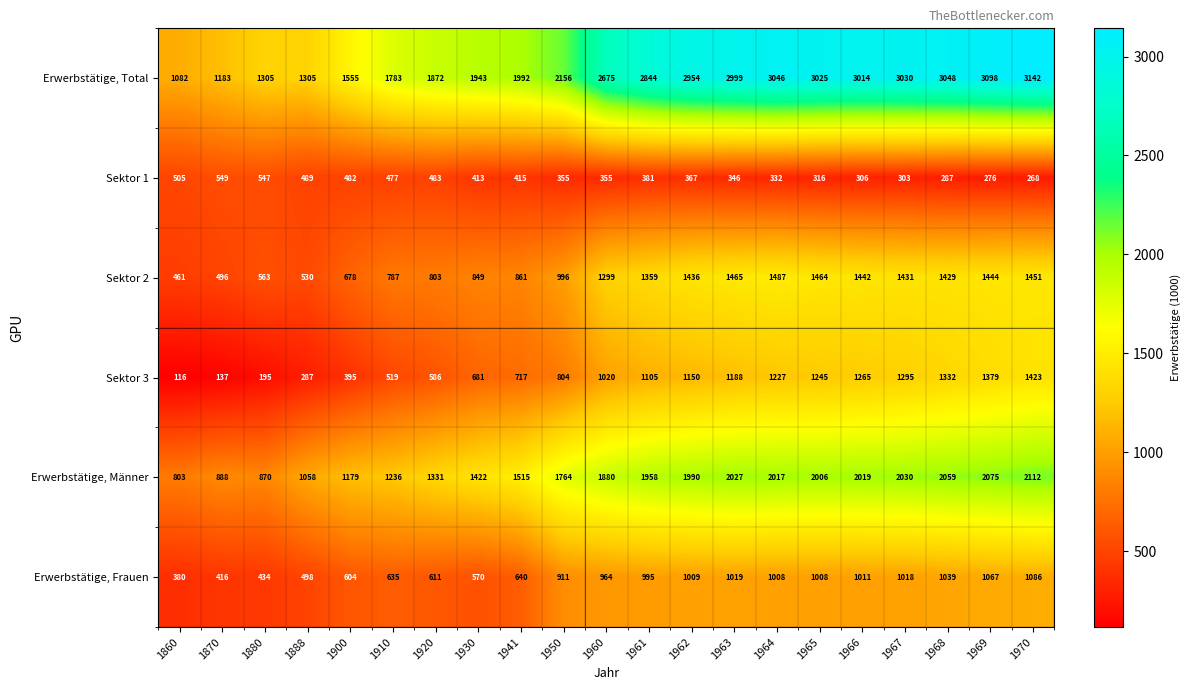

At how many categories does at least one series exceed 1202?

19